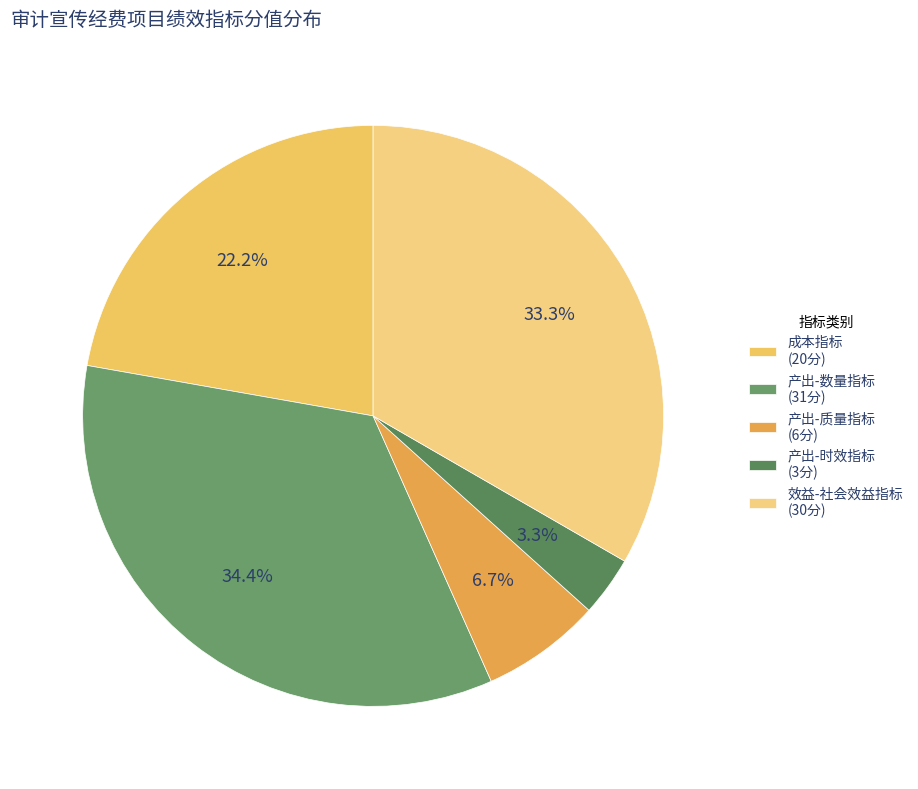

How many segments does this pie chart have?

5